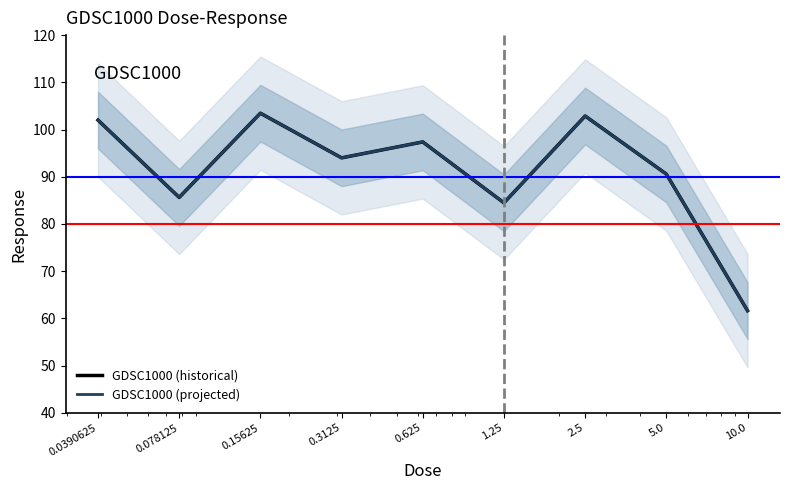

Does the chart display data point markers on the line(s)?

No